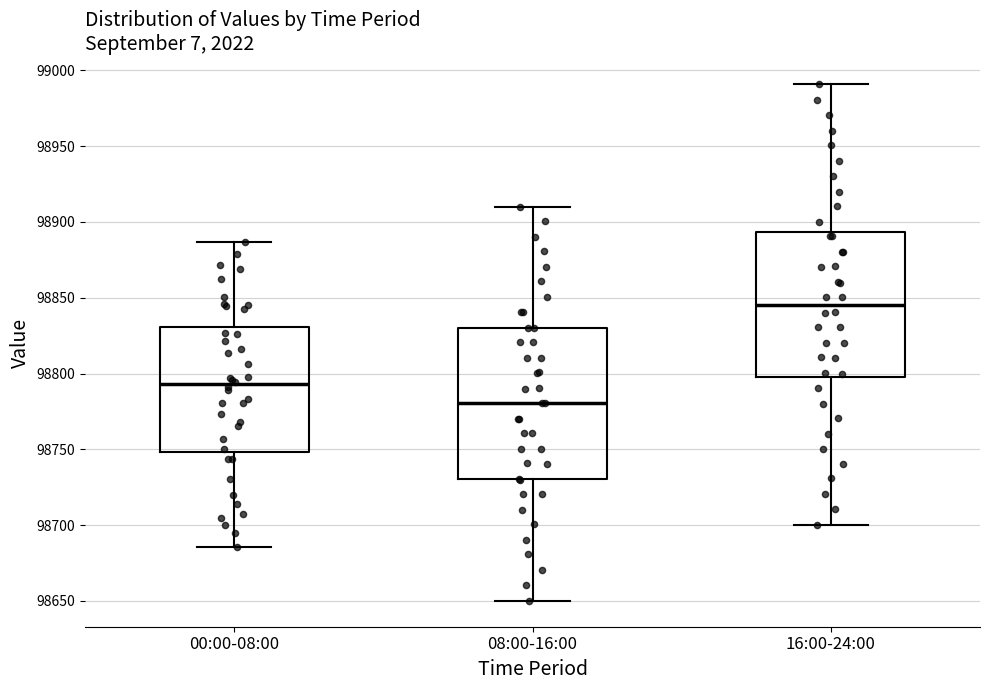

Where does the upper whisker of the box for 16:00-24:00 end on the y-axis? The values are not printed on the chart, so give them approximately, as read against the axis.

98990